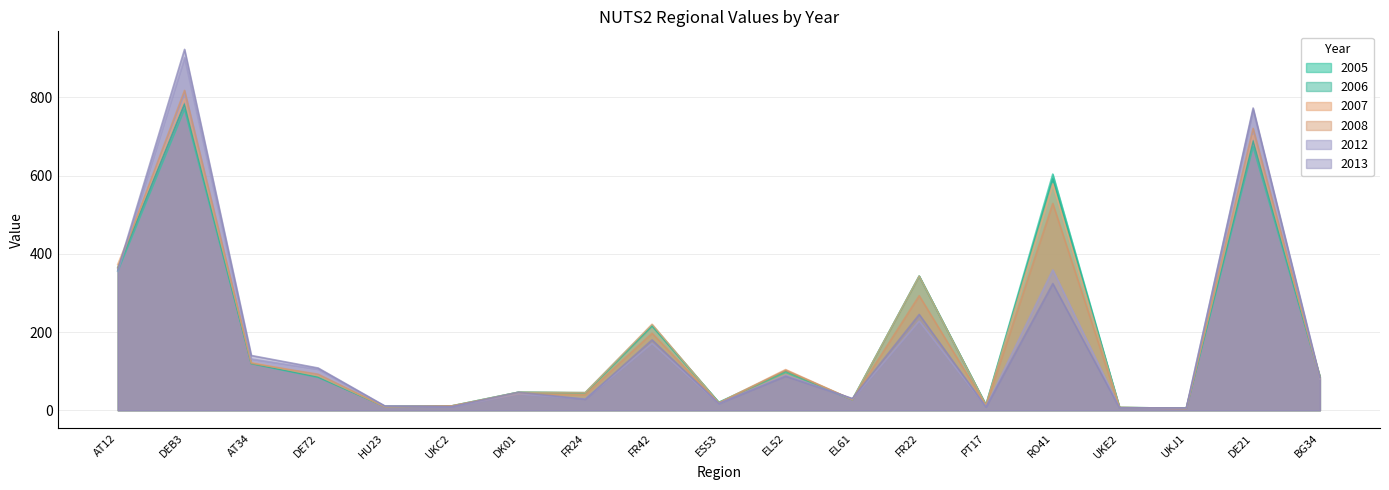

What is the difference between the highest and lowest values at FR22?

115